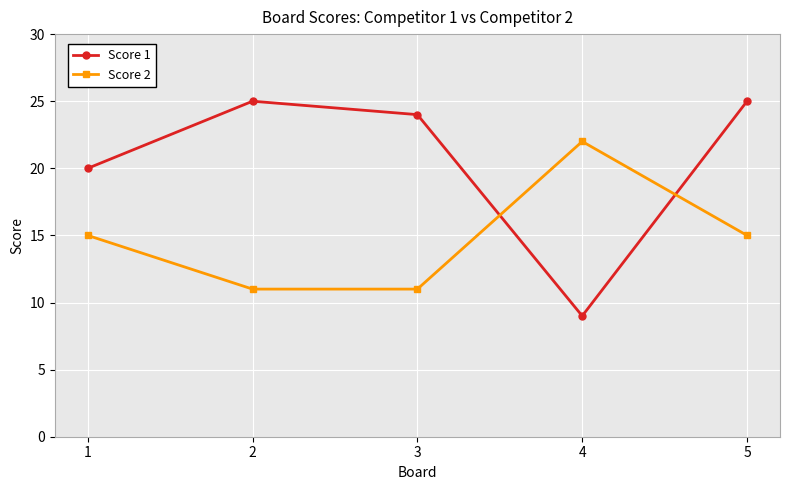

What are all the series names shown in the legend?

Score 1, Score 2